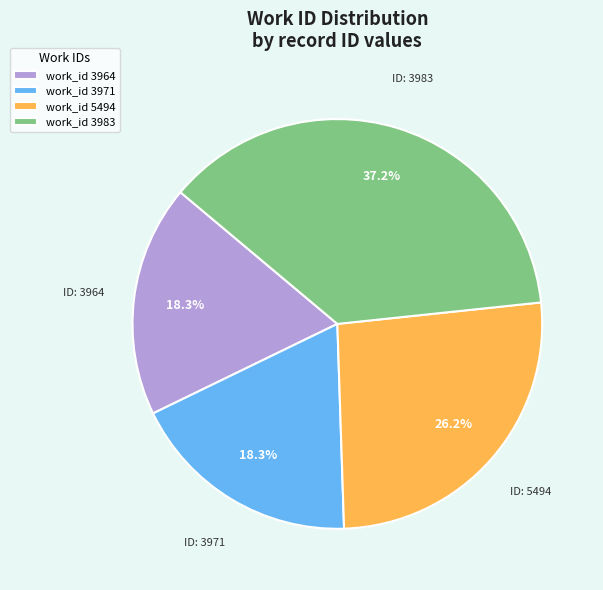

Is the sum of work_id 3971 and work_id 3964 greater than half?

No